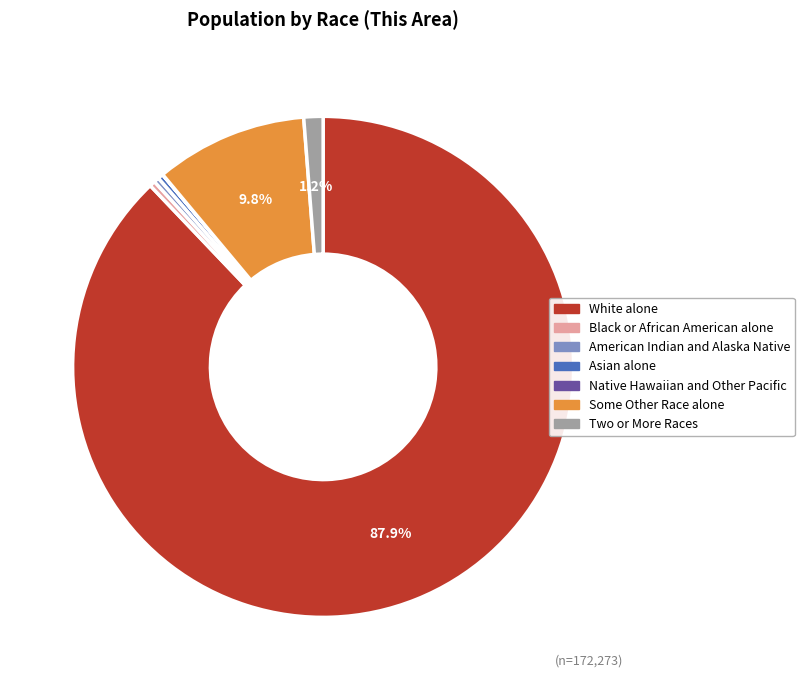

What is the majority slice?

White alone